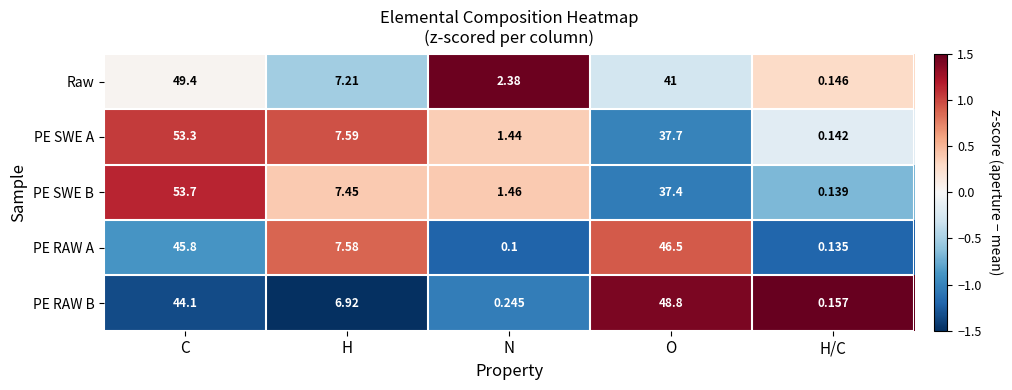

Rank the categories by PE SWE B value from highest to lowest.

C, O, H, N, H/C